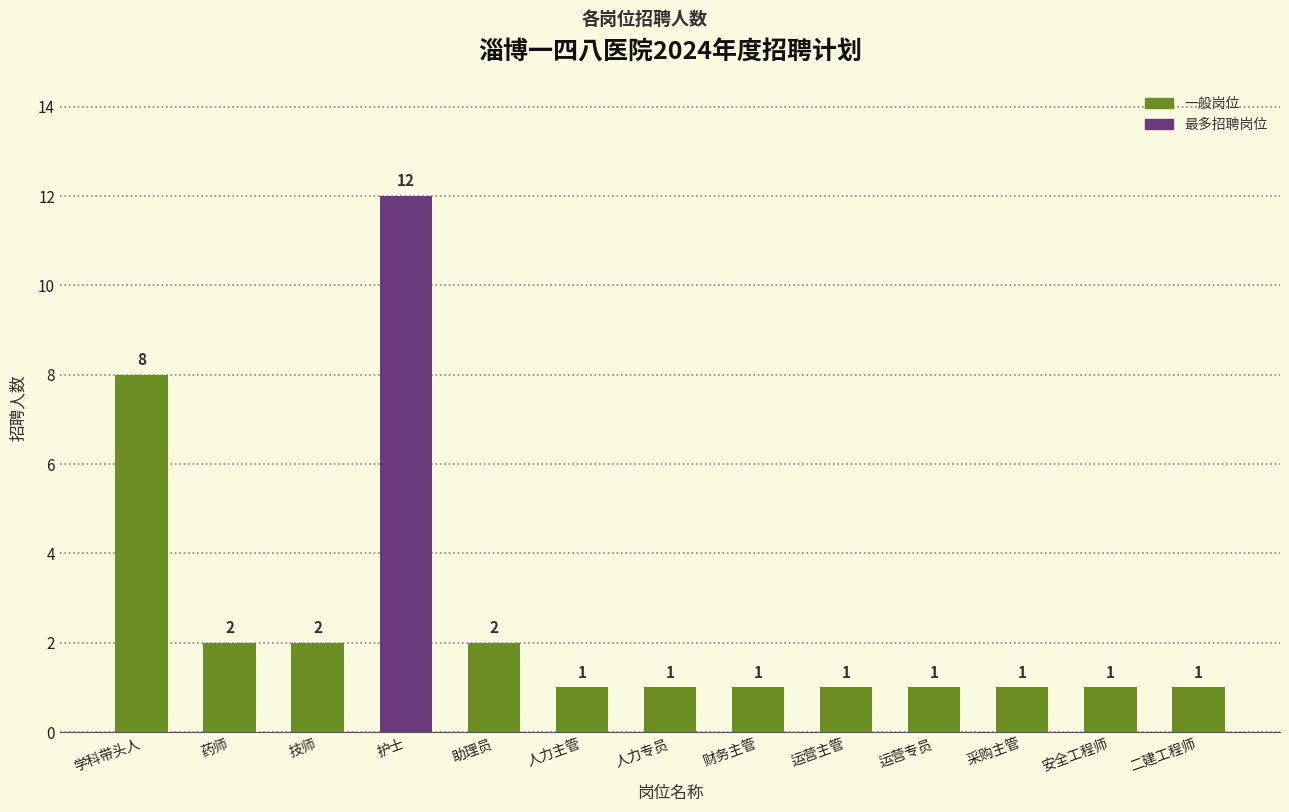

What is the change in value from 护士 to 采购主管?

-11